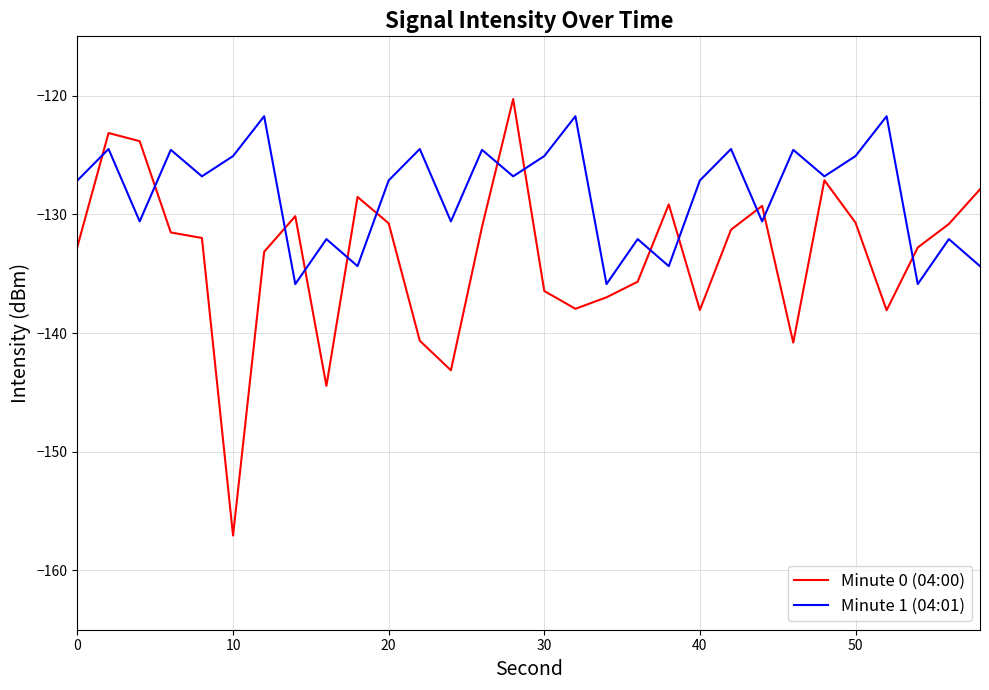

Which series has the largest total across all categories?

Minute 1 (04:01)